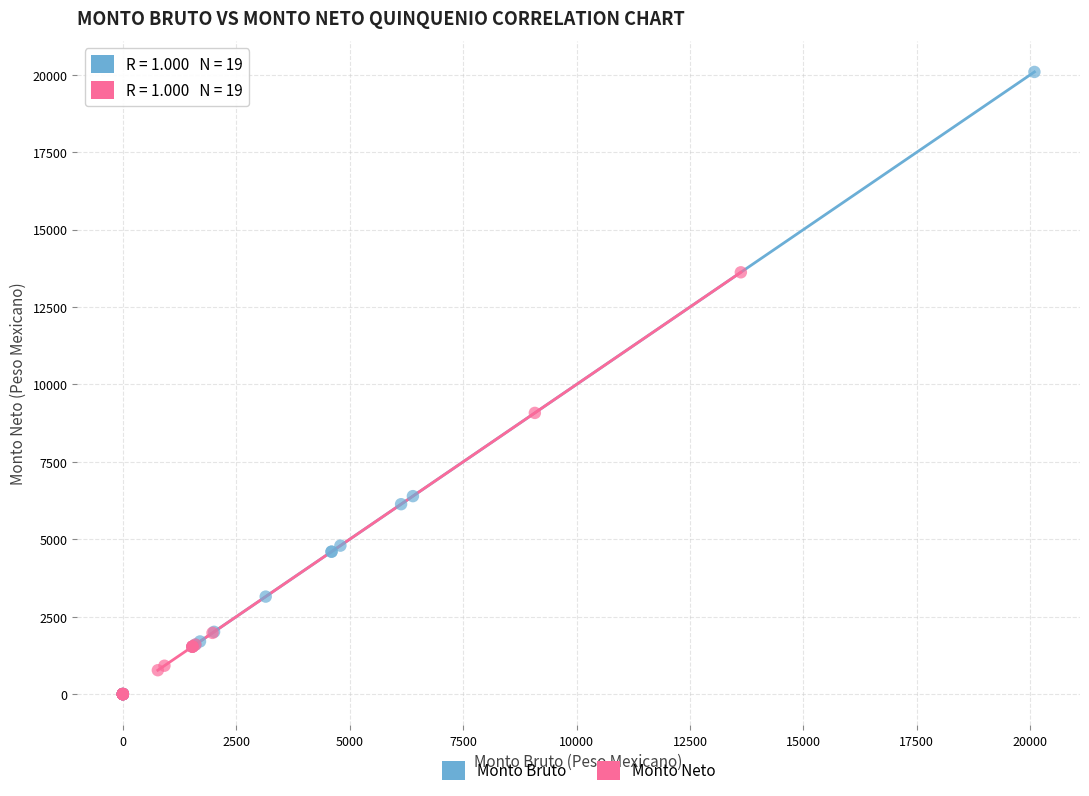

Which series has the widest spread of Y values?

Monto Bruto